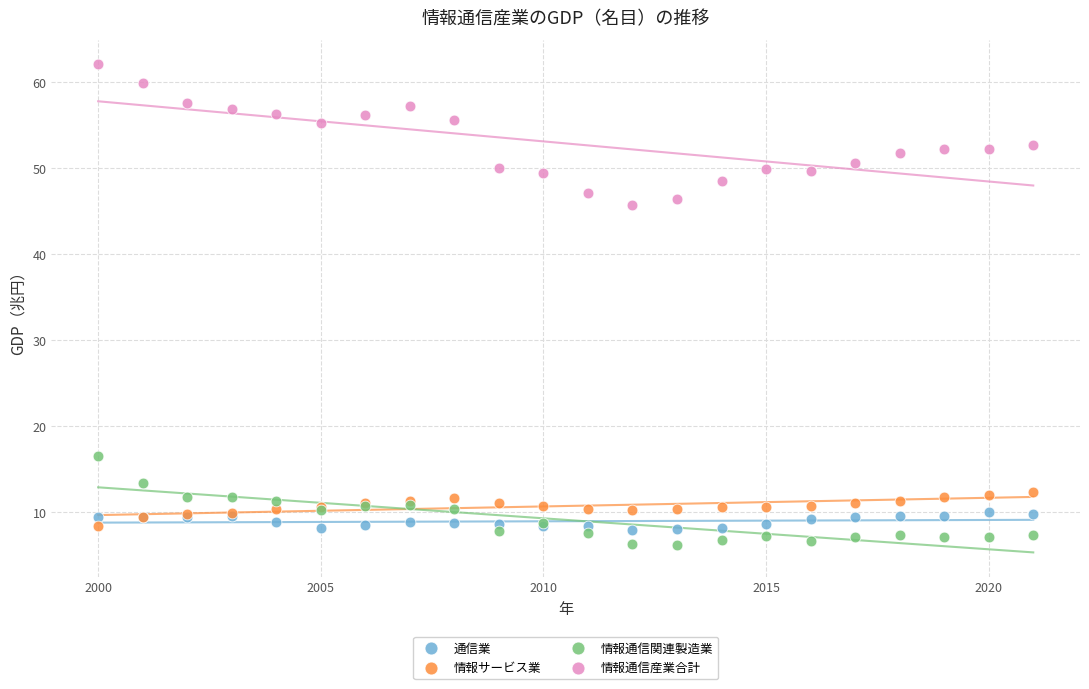

Which series has the largest Y range (max minus min)?

情報通信産業合計